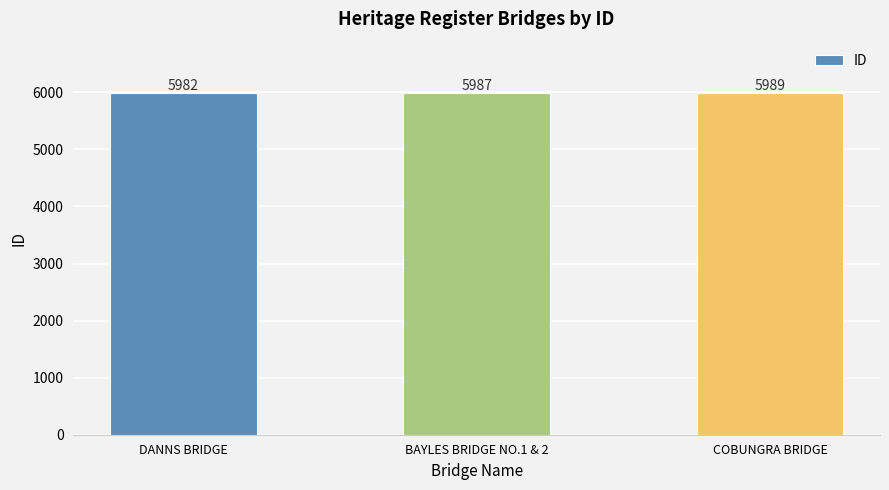

True or false: the data shows 1243 at DANNS BRIDGE.

False